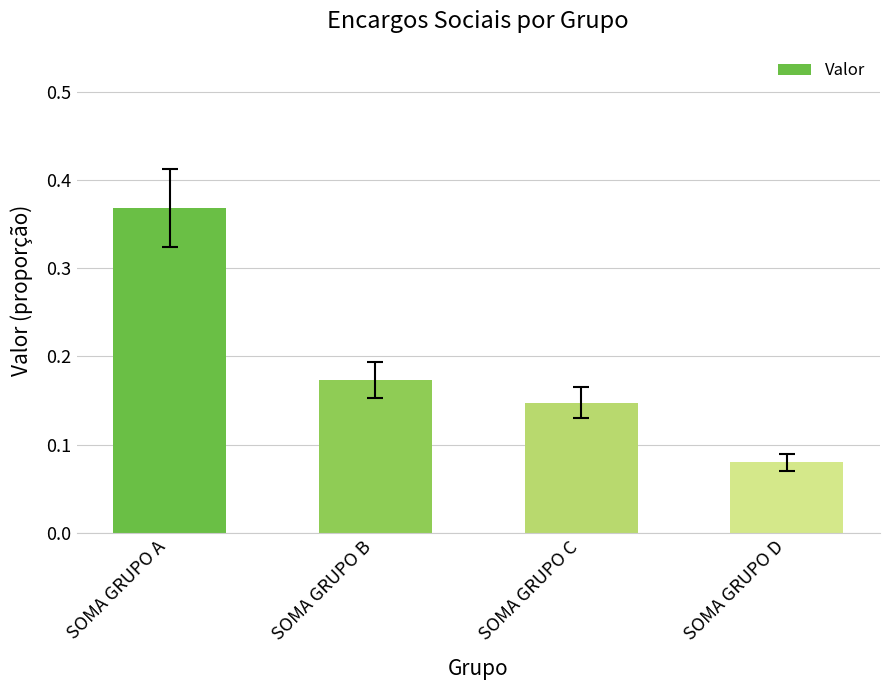

Count the values in the range 0 to 1.

4